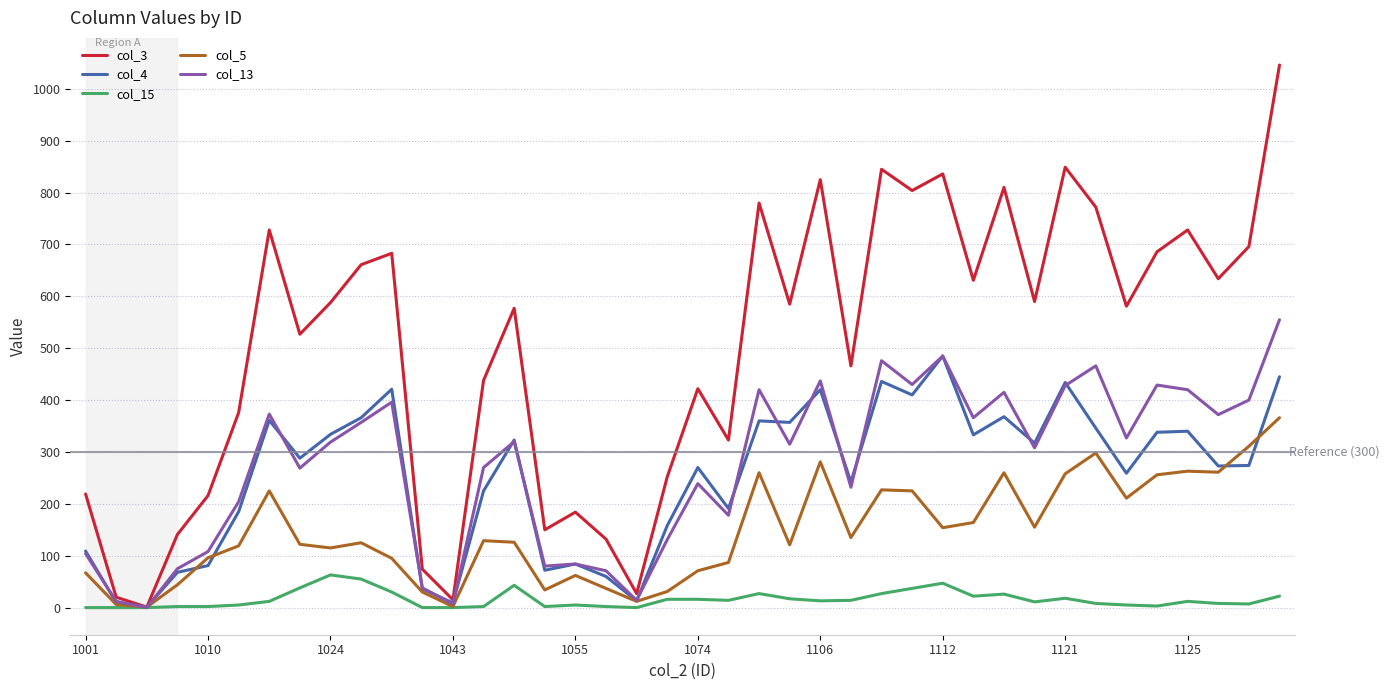

What are all the series names shown in the legend?

col_3, col_4, col_15, col_5, col_13